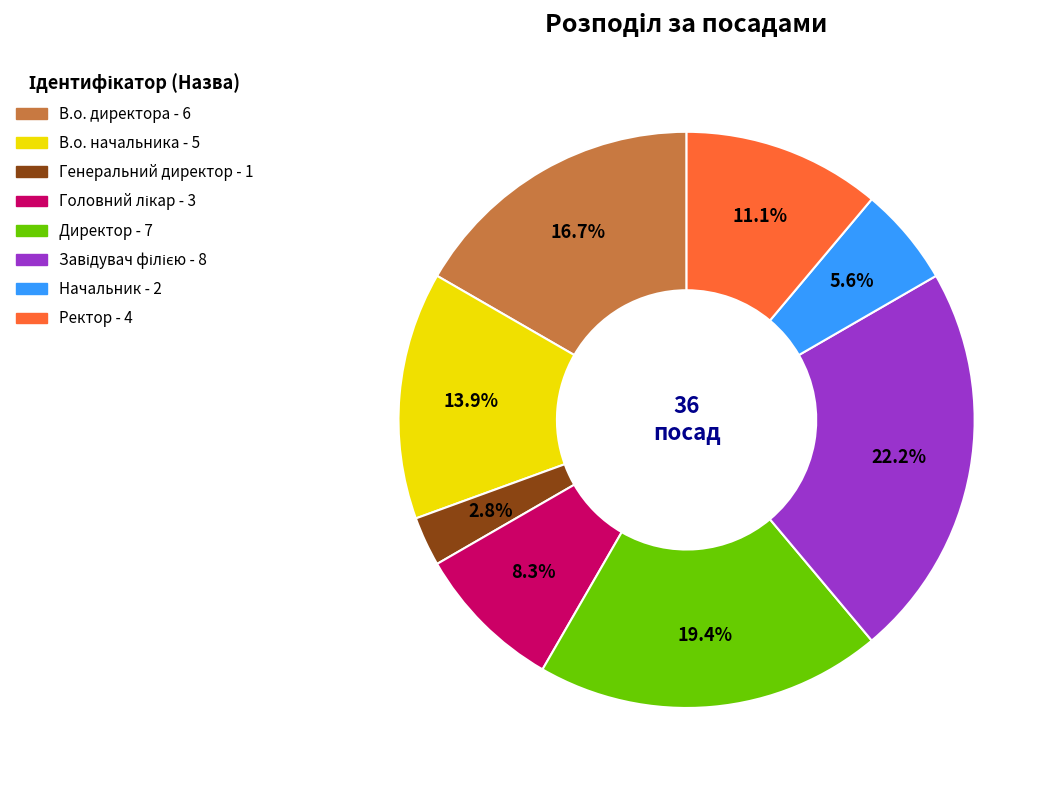

How much of the chart is everything except Начальник?

94.4%